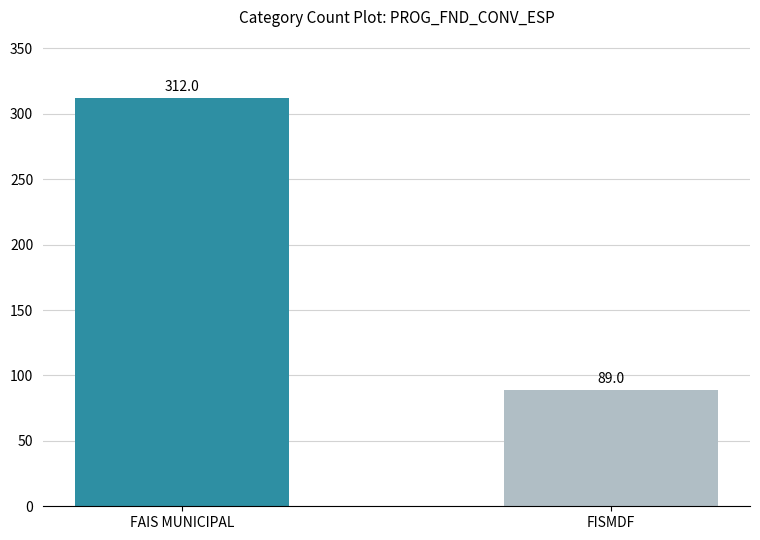

What is the smallest value displayed?

89